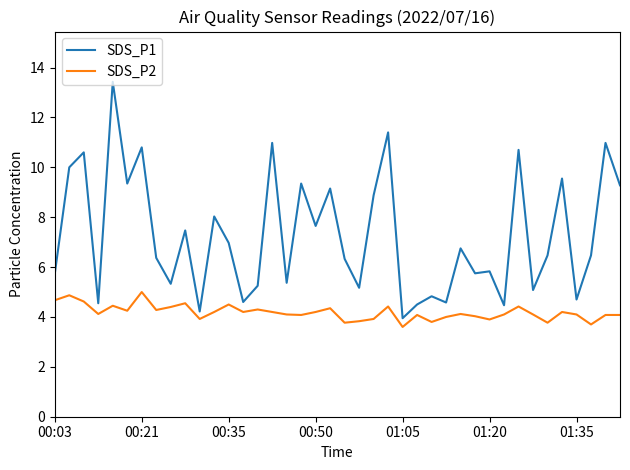

What is the difference between the maximum and minimum values in the SDS_P2 series?

1.4